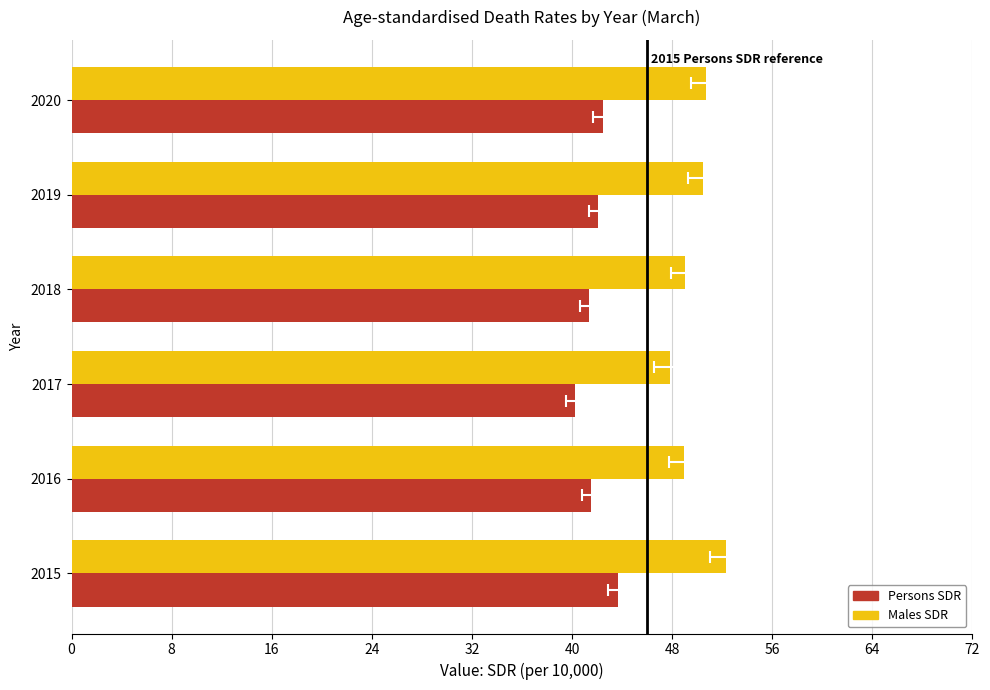

How many data points in Males SDR are less than 50?

3